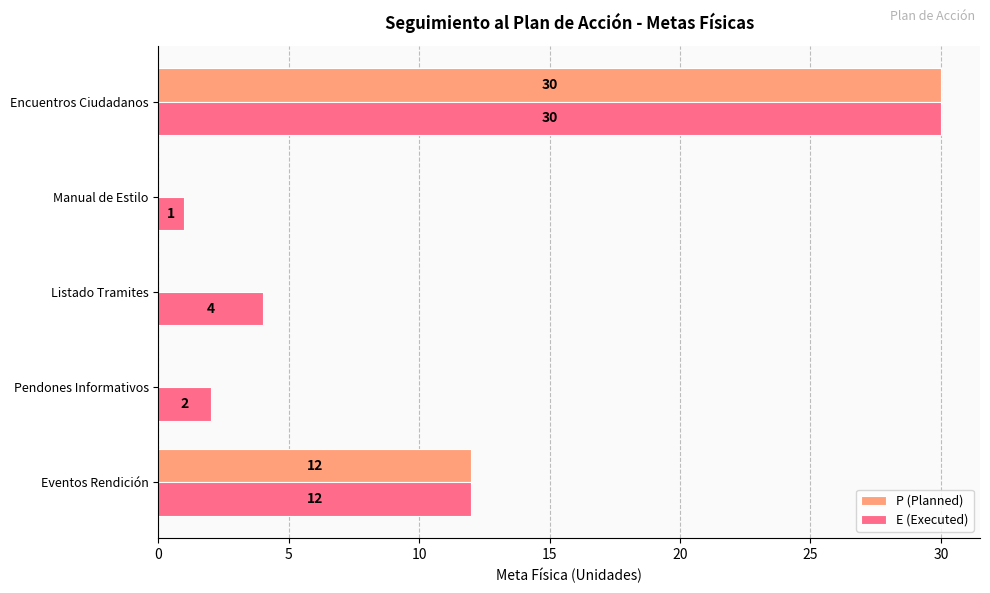

Which series has the largest total across all categories?

E (Executed)